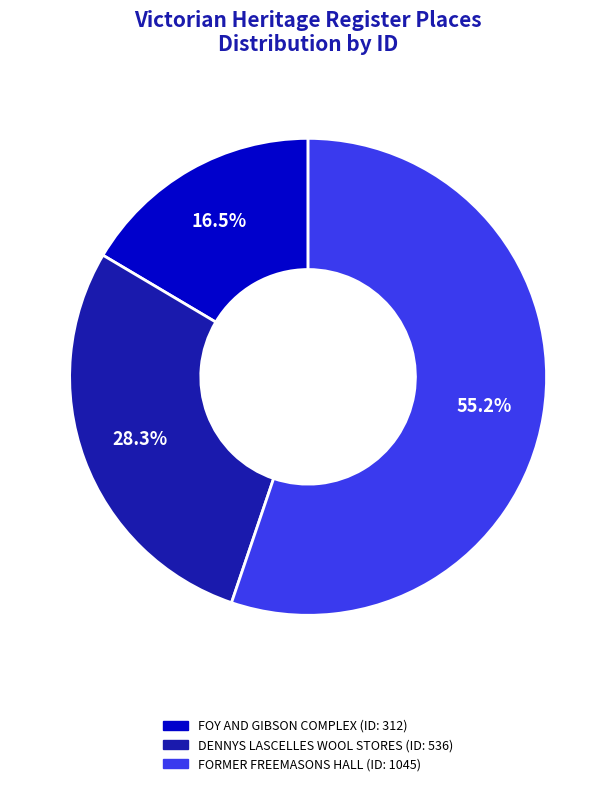

Does any single category account for the majority?

Yes